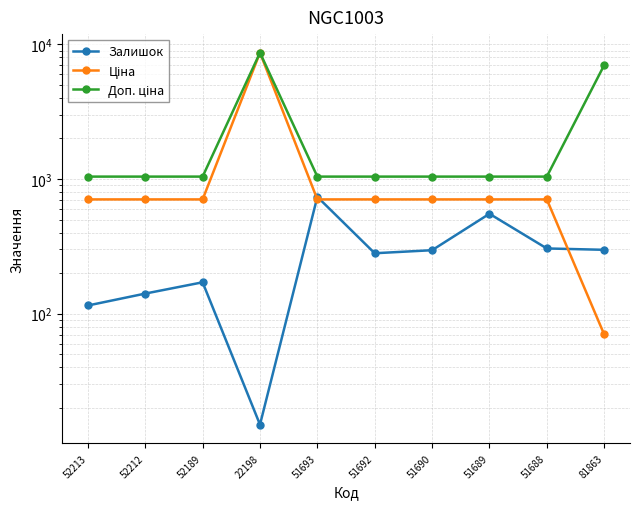

Which series has the widest spread of values?

Ціна